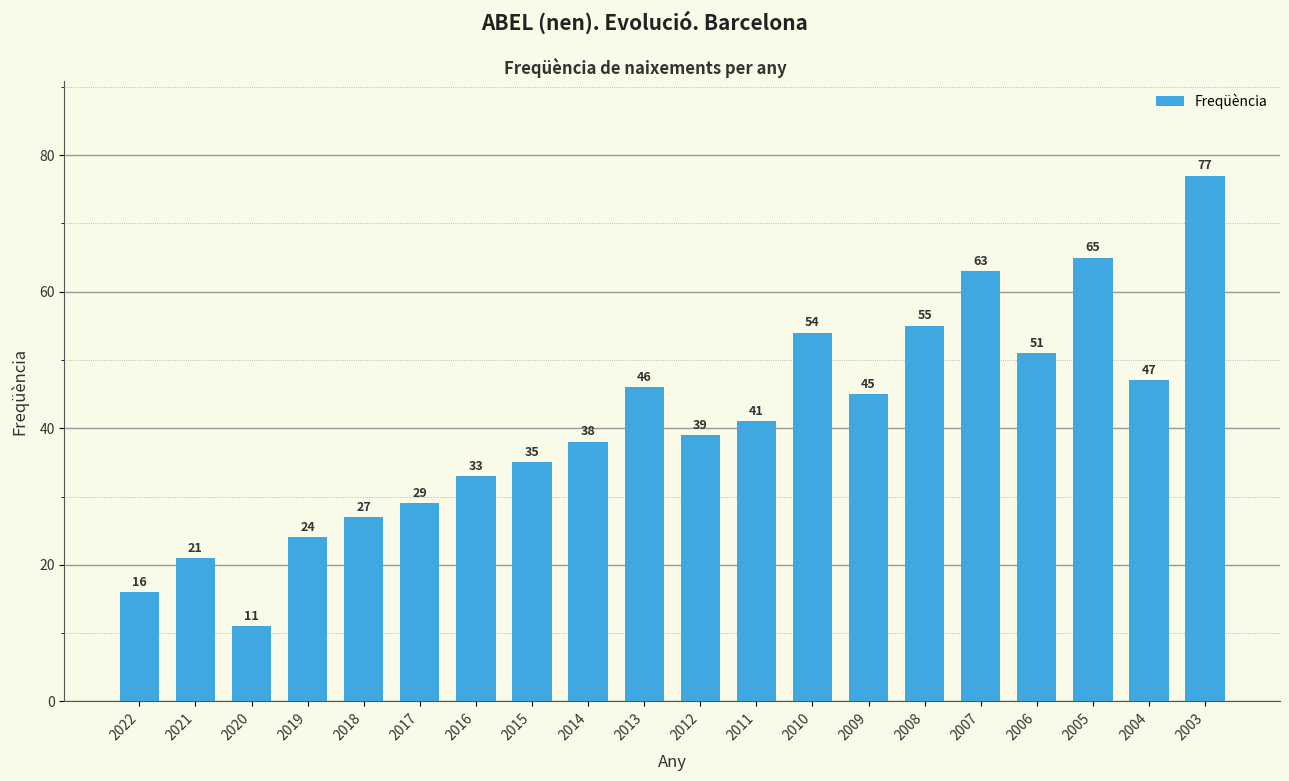

What value does the data have at 2015, to the nearest 5?

35